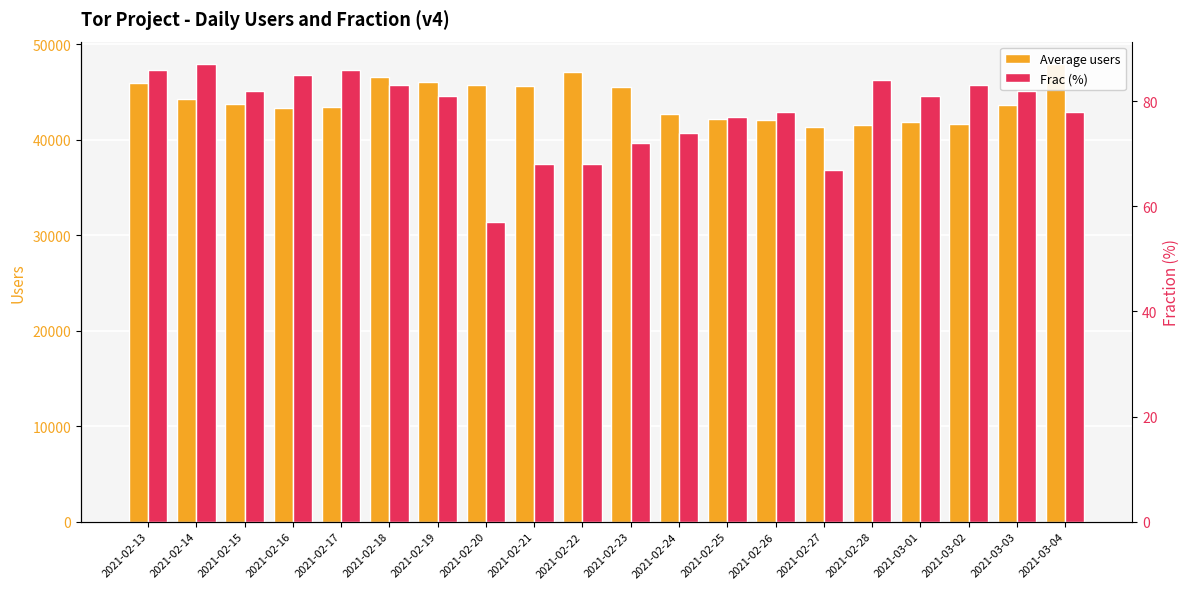

How many series are shown in this chart?

2